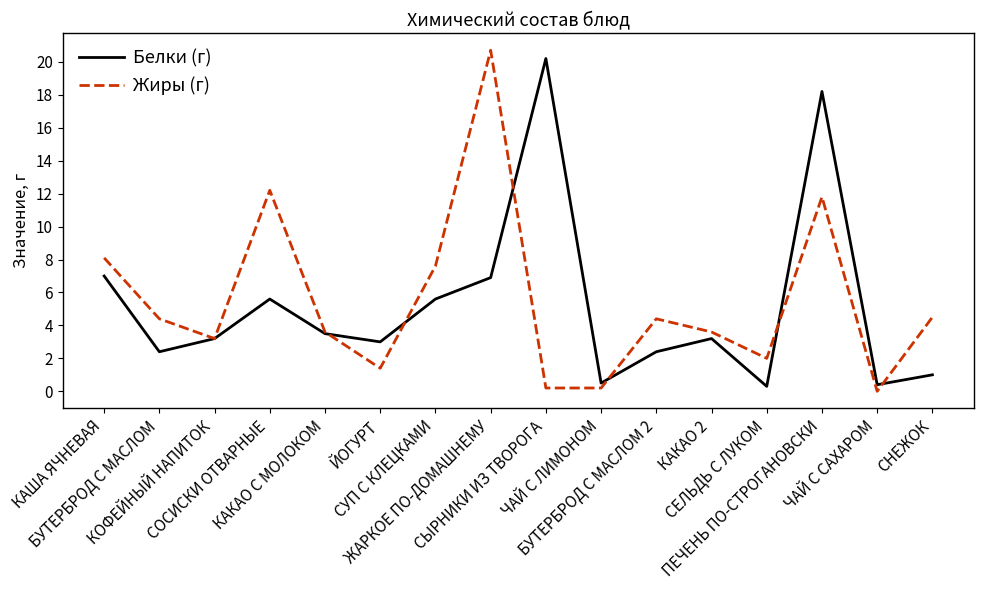

Is the value of Белки (г) at СЕЛЬДЬ С ЛУКОМ greater than the value of Жиры (г) at СЕЛЬДЬ С ЛУКОМ?

No